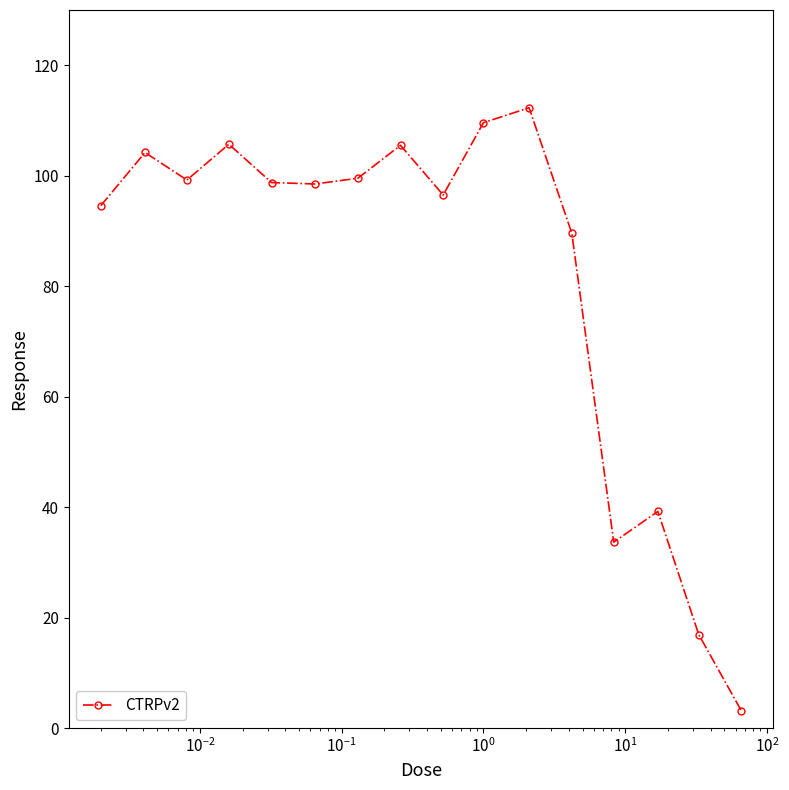

What is the smallest value displayed?

3.1